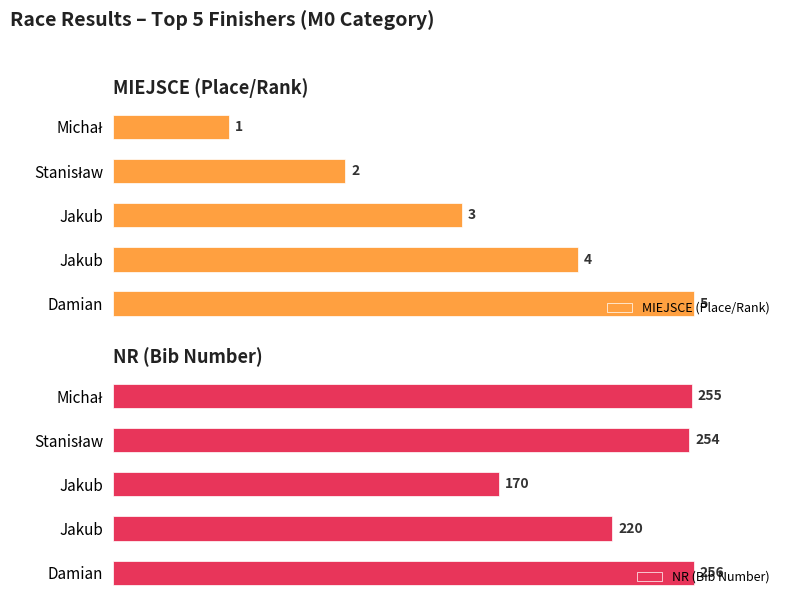

What is the difference between the maximum and second lowest values in the NR (Bib Number) series?

36